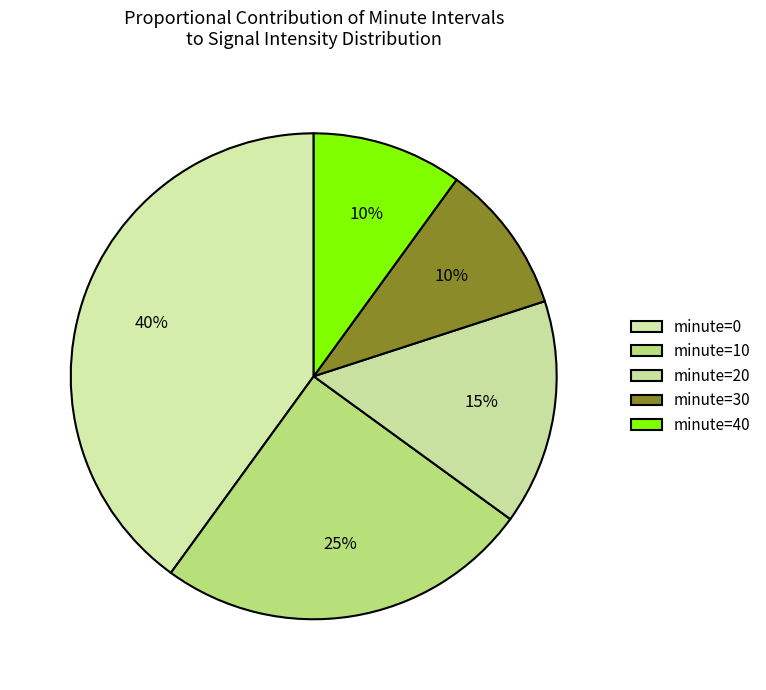

Count the number of slices in the pie.

5